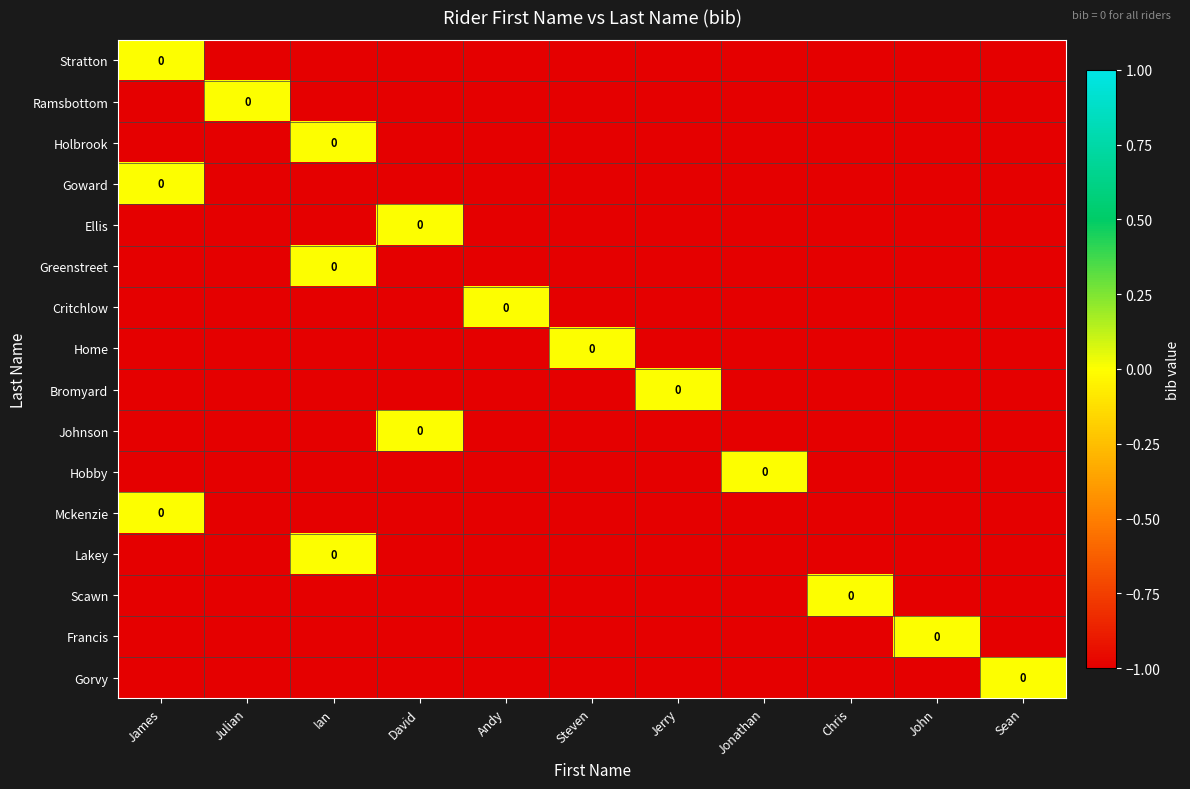

Is the value of Bromyard at James greater than the value of Greenstreet at David?

No